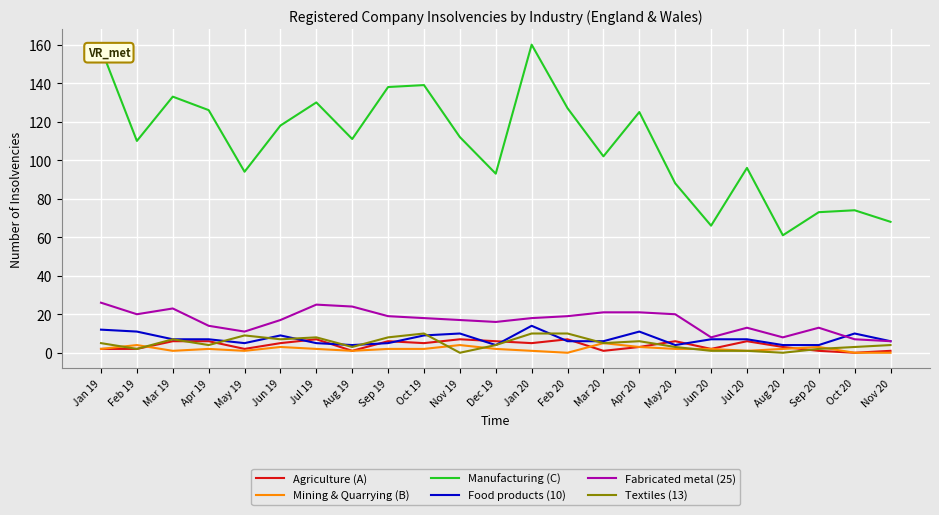

True or false: Textiles (13) and Fabricated metal (25) cross at least once.

False